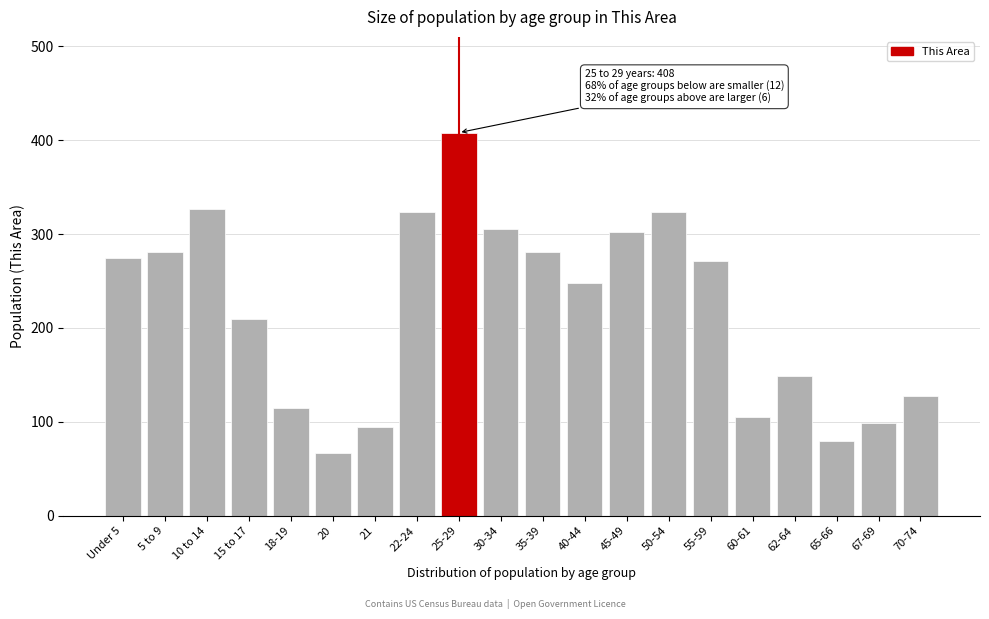

True or false: the data shows 302 at 45-49.

True